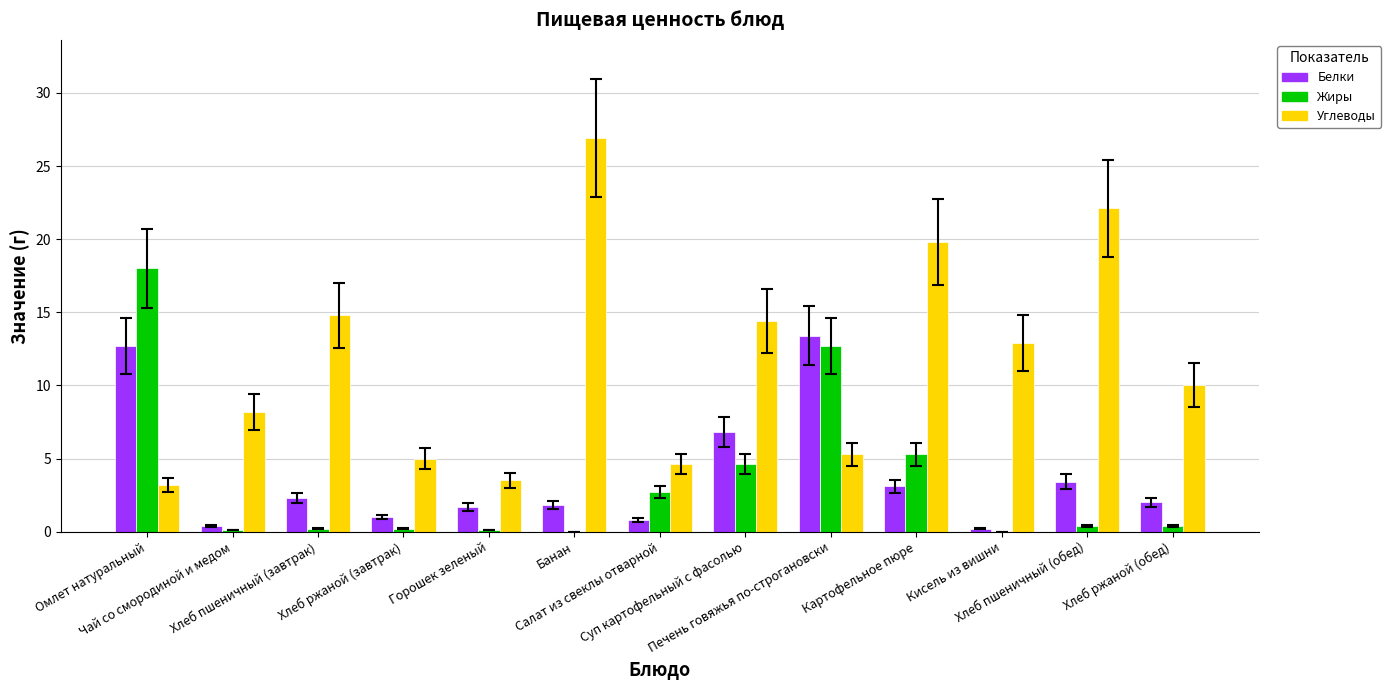

True or false: Жиры has a value of 4.6 at Суп картофельный с фасолью.

True